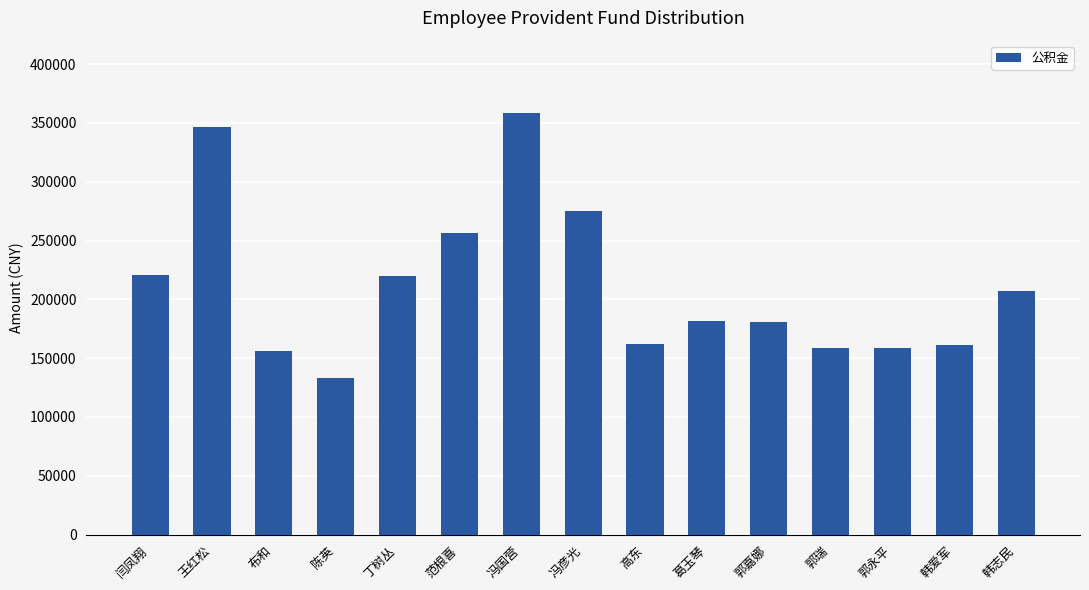

How many series are shown in this chart?

1